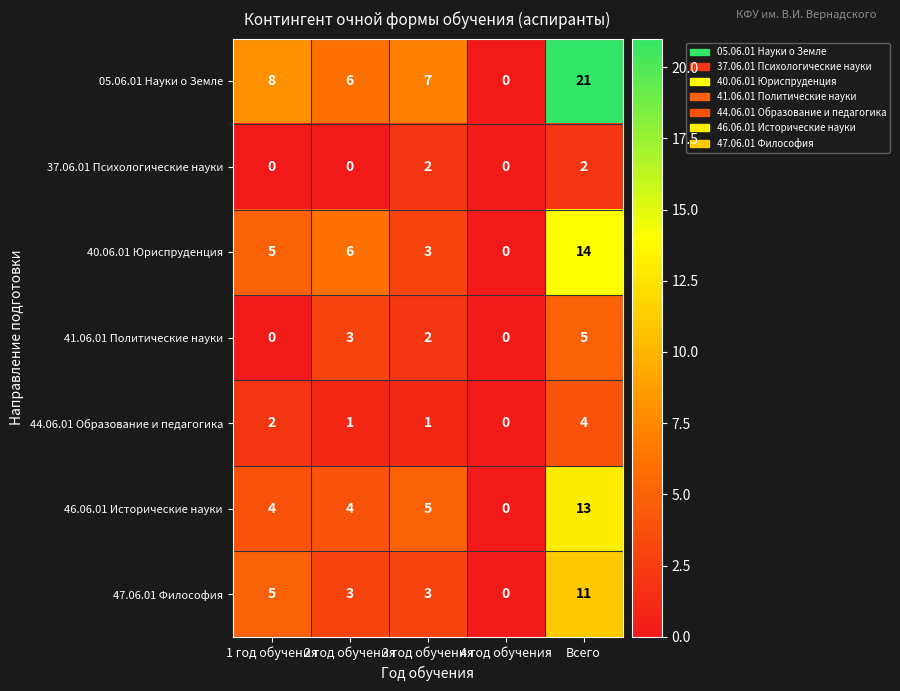

At which label is 46.06.01 Исторические науки closest to 6?

3 год обучения